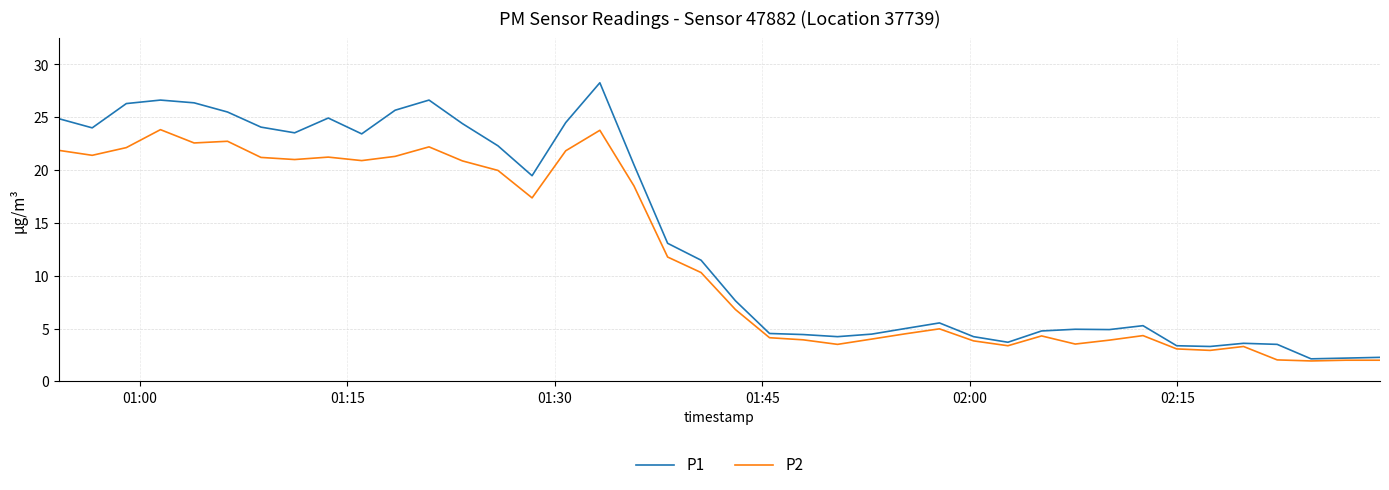

Which series has the largest total across all categories?

P1